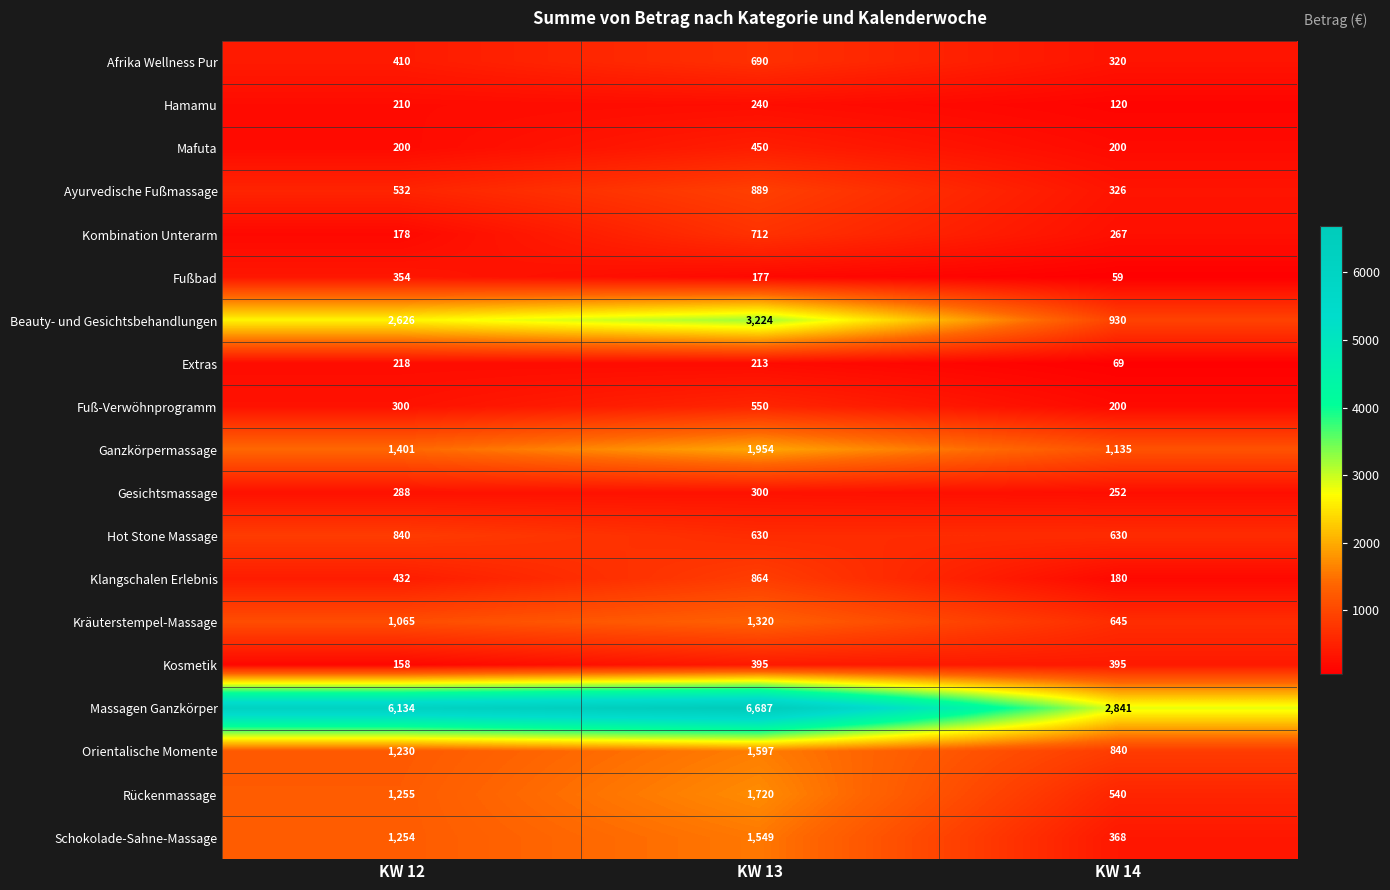

At which category is the sum across all series the highest?

KW 13